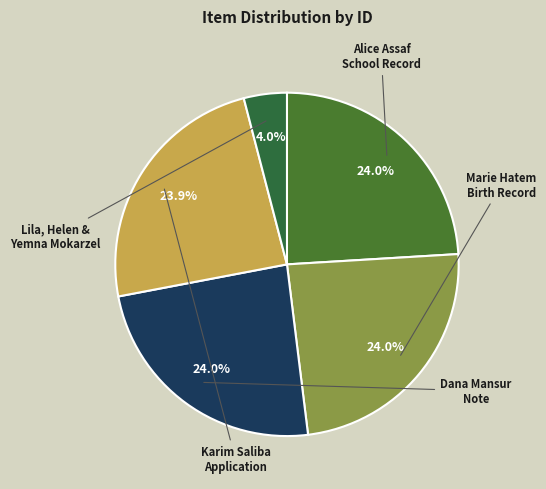

How many slices are in this pie chart?

5